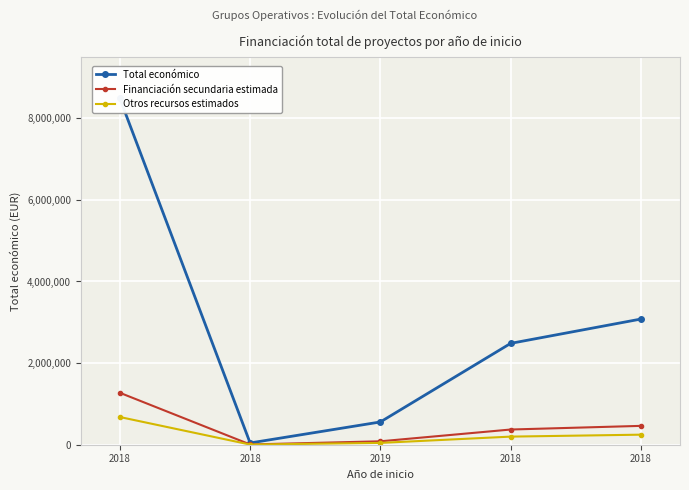

What is the sum of the Financiación secundaria estimada values at 2018 and 2018?

378983.8